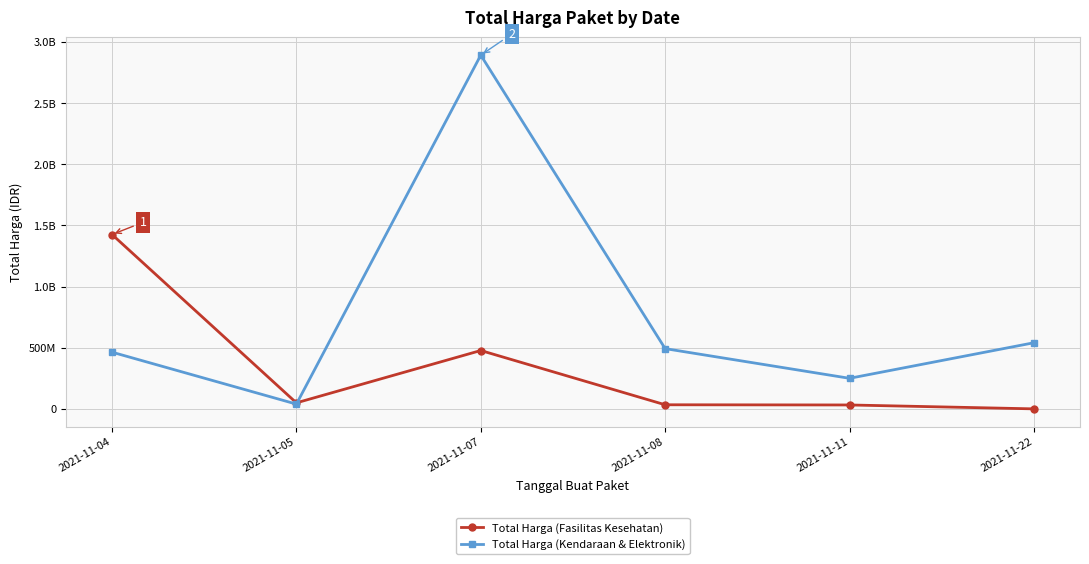

True or false: Total Harga (Fasilitas Kesehatan) and Total Harga (Kendaraan & Elektronik) cross at least once.

True